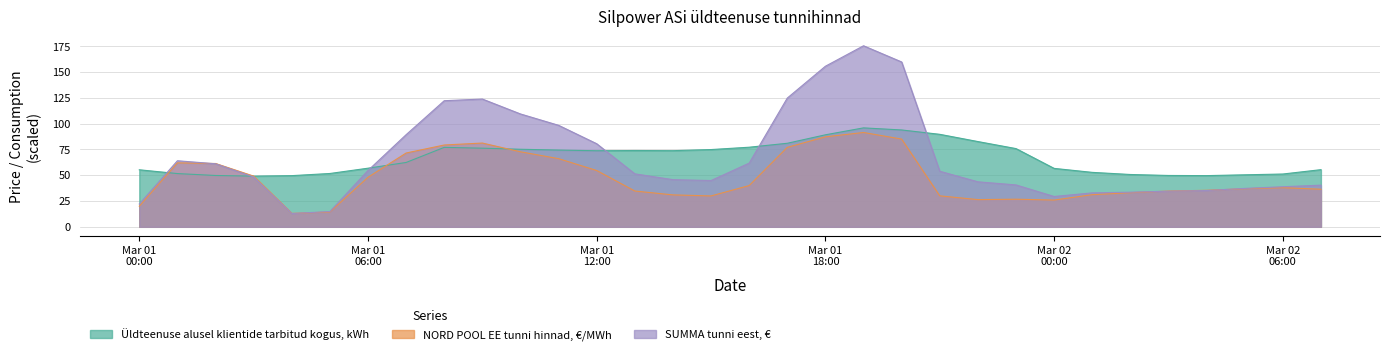

True or false: SUMMA tunni eest, € and NORD POOL EE tunni hinnad, €/MWh intersect in this chart.

True